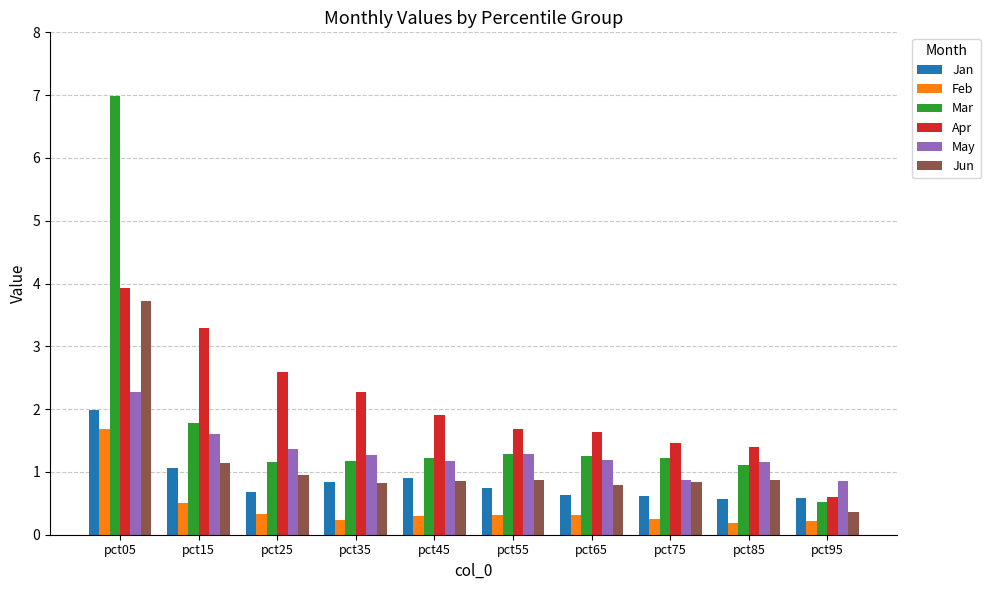

Read the Feb value at pct95.

0.2